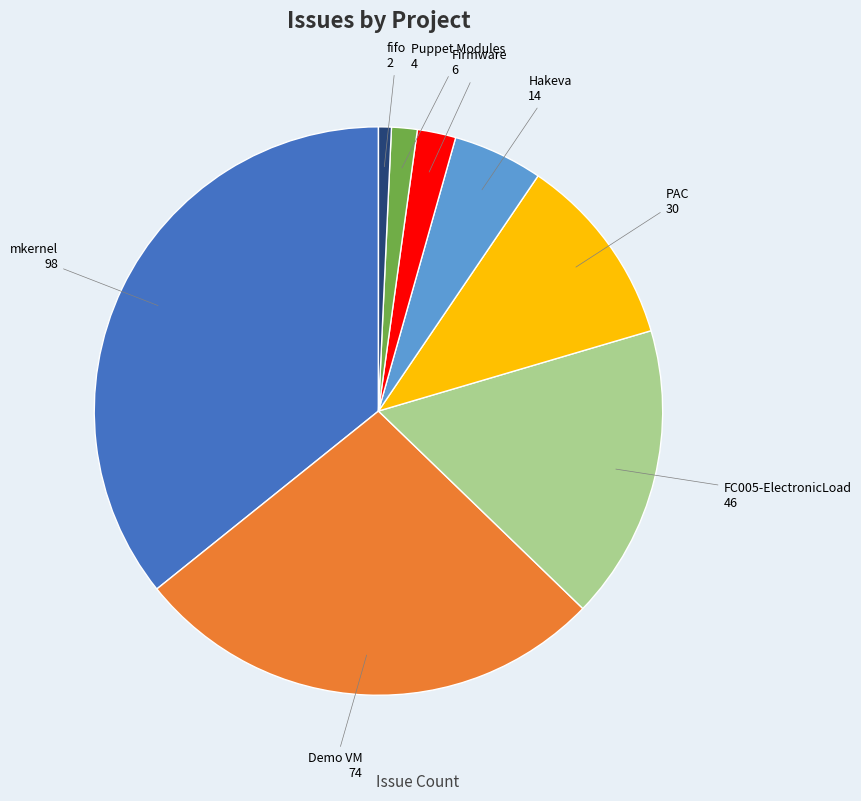

Is there a majority slice in this chart?

No